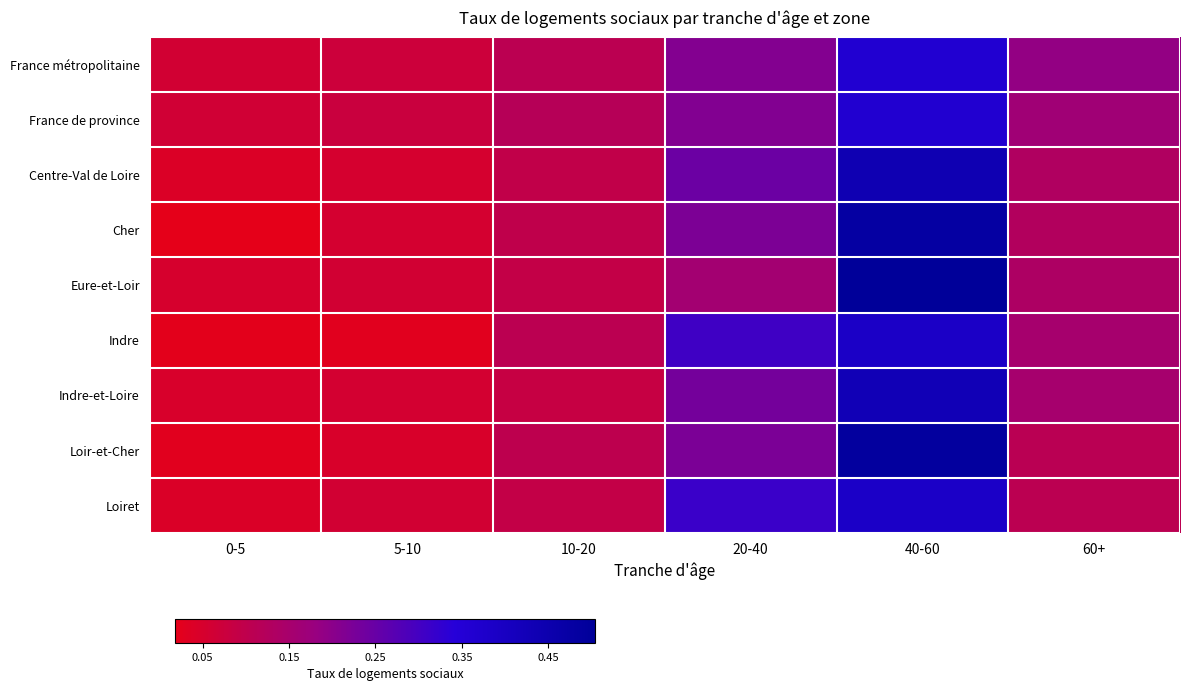

How many series are shown in this chart?

9